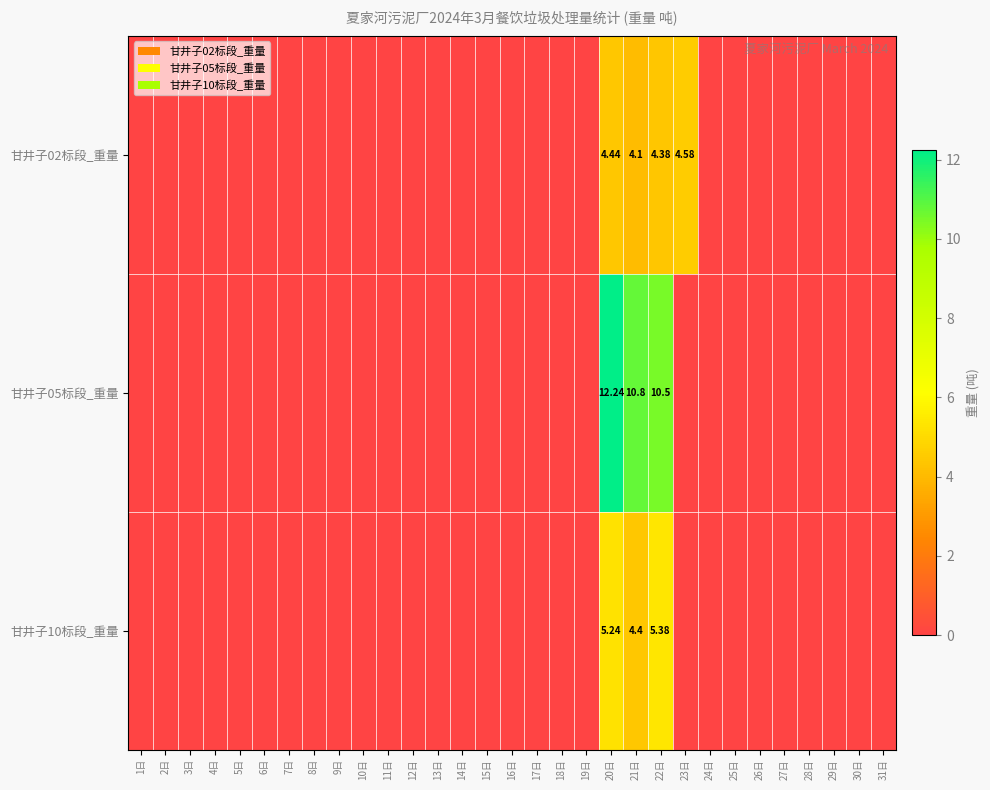

Which series has the largest total across all categories?

甘井子05标段_重量